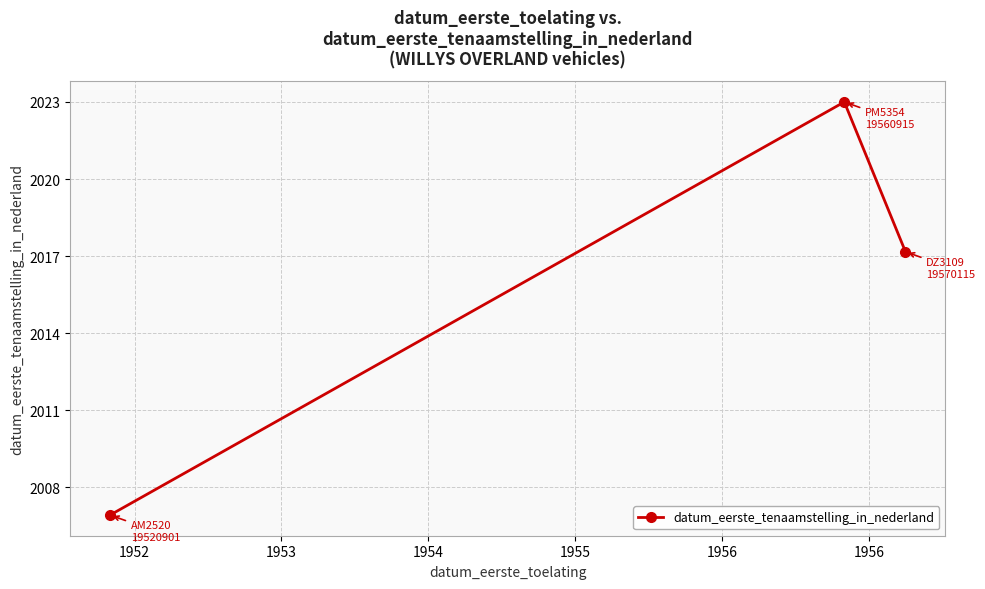

How many distinct data groups are displayed?

1